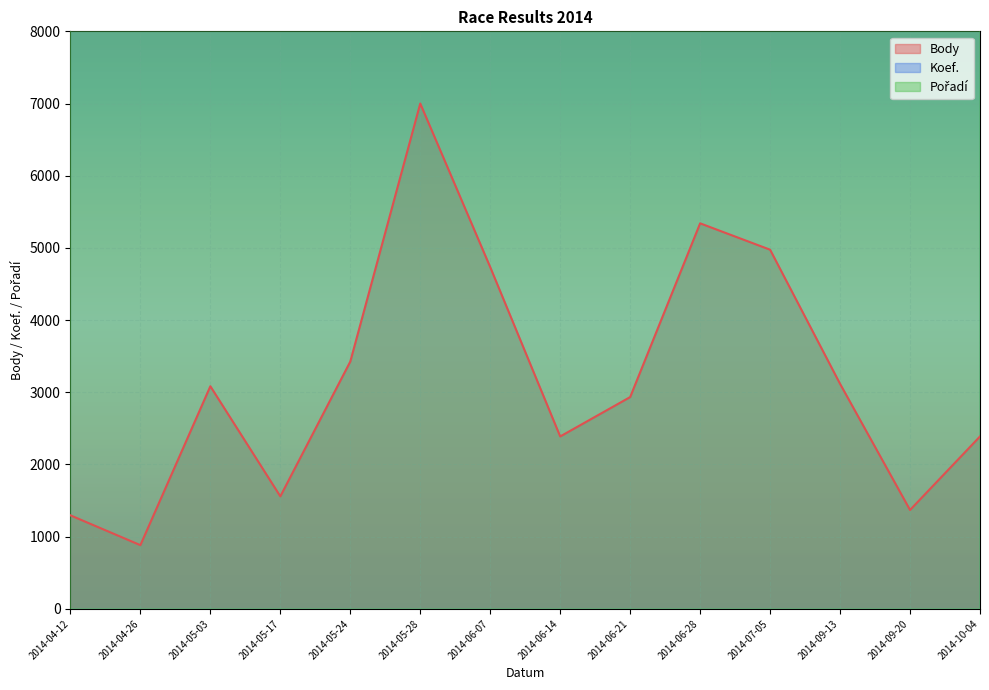

What is the approximate value of Body at 2014-04-26?

882.4